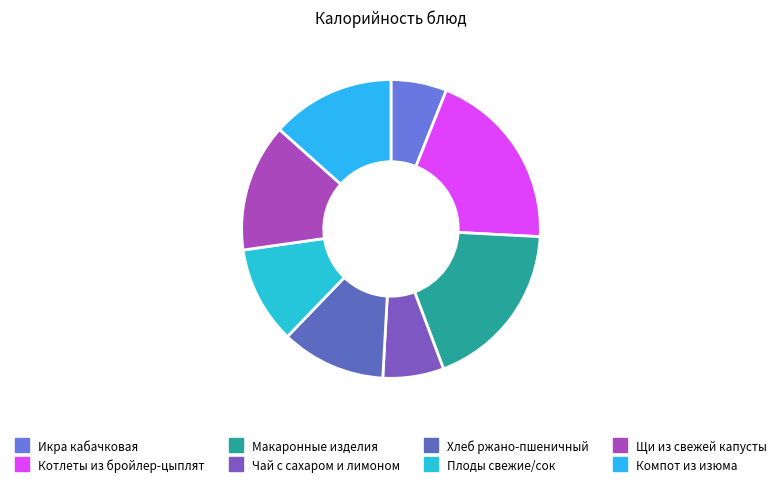

Is it true that Плоды свежие/сок is 1% of the pie?

False